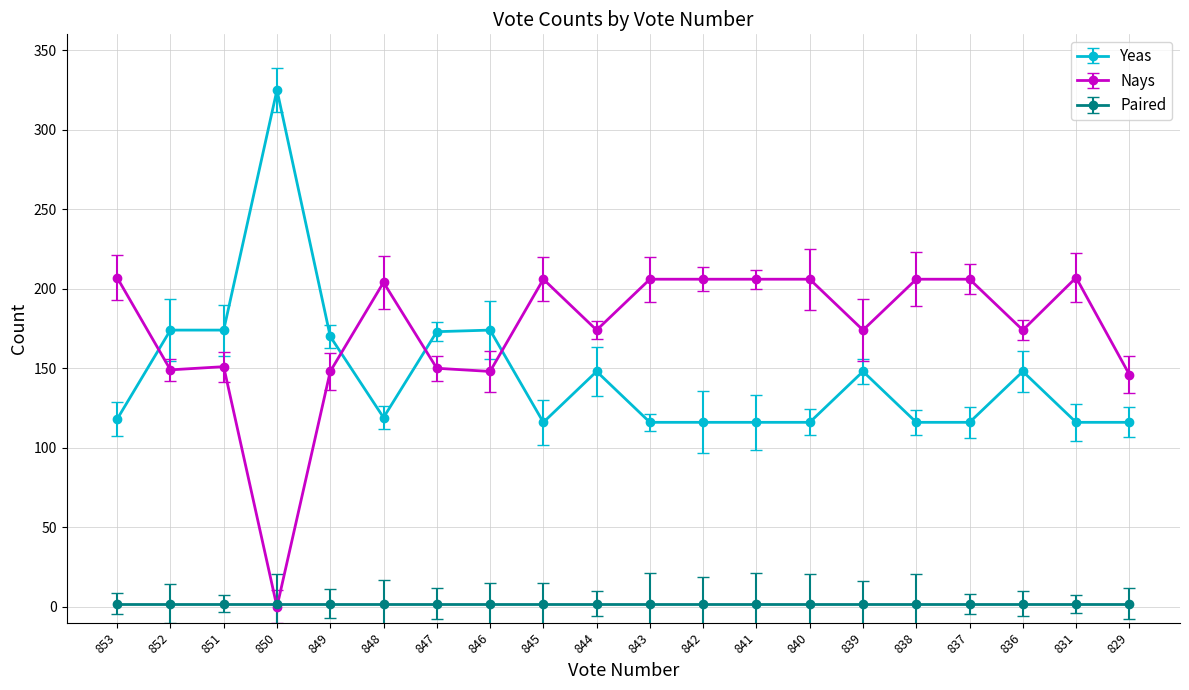

What is the approximate value of Yeas at 831, to the nearest 5?

115